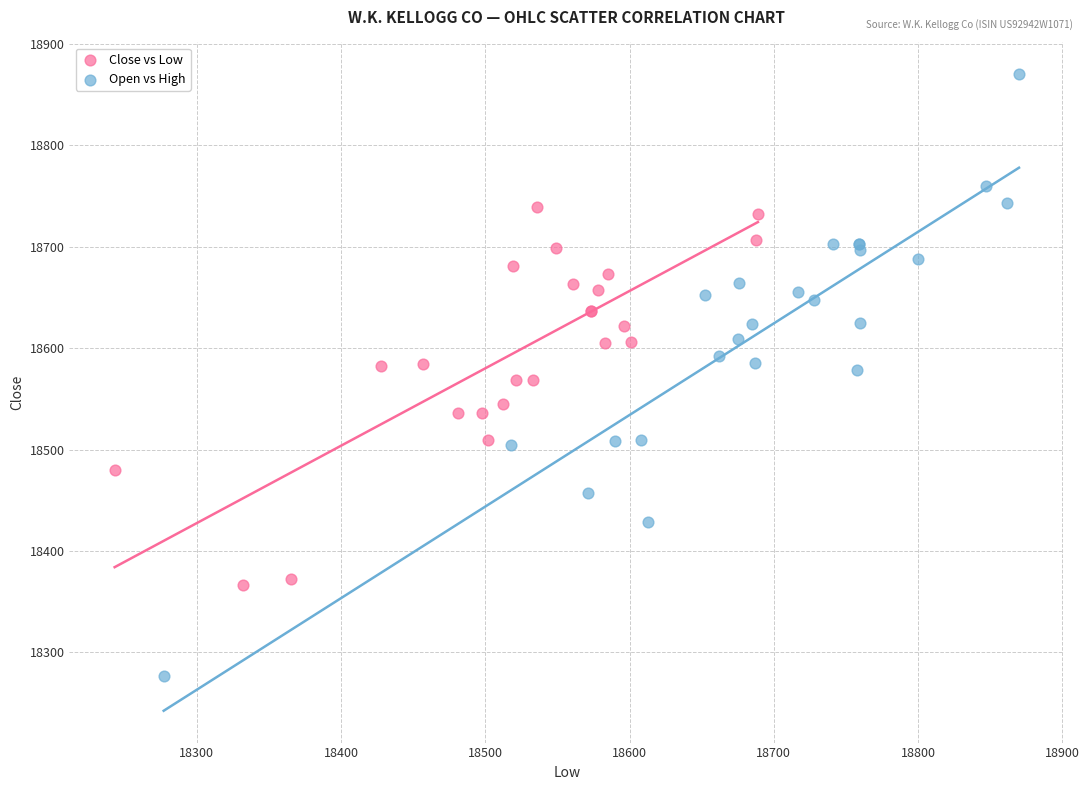

Which series has the largest Y range (max minus min)?

Open vs High